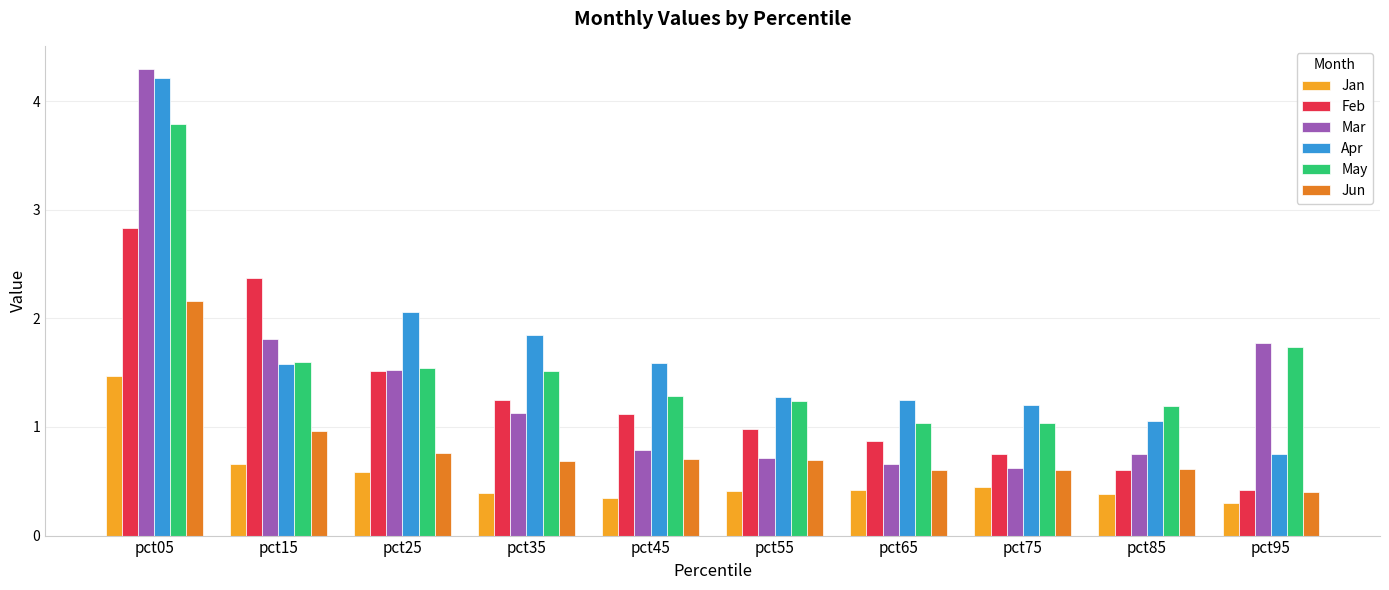

How many data points does each series have?

10